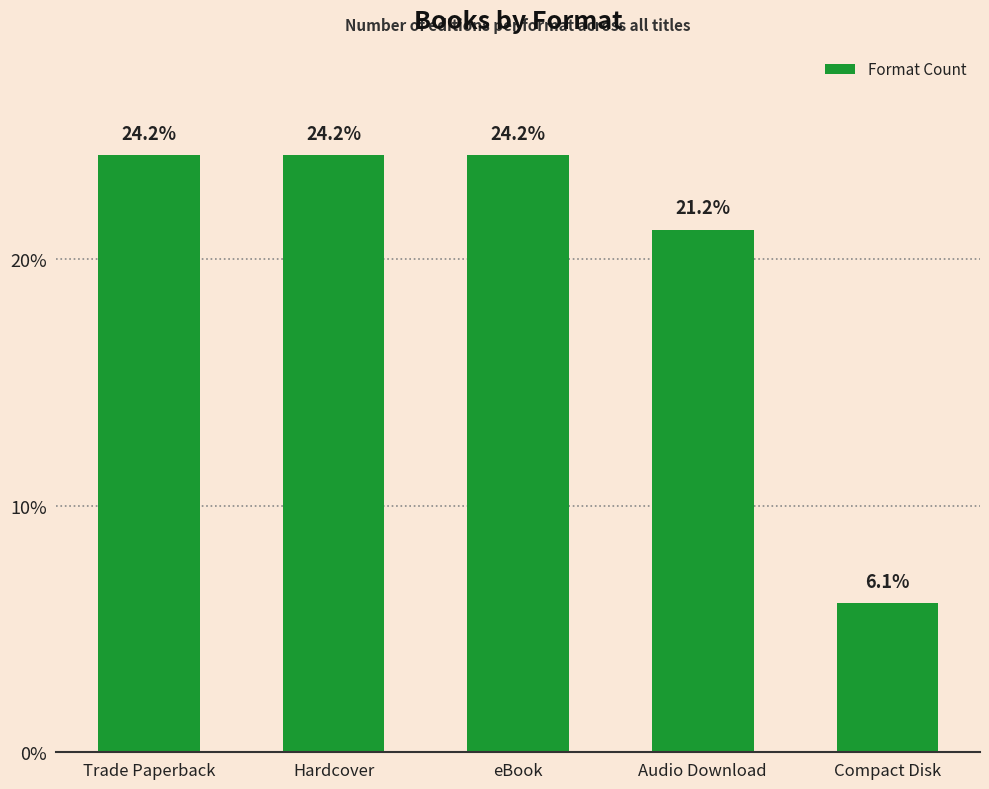

The value at Compact Disk is 6.1. True or false?

True